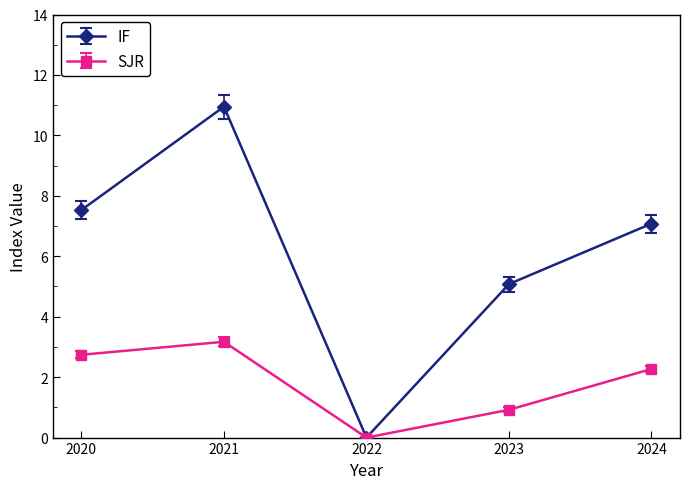

What is the difference between the highest and lowest values at 2020?

4.8